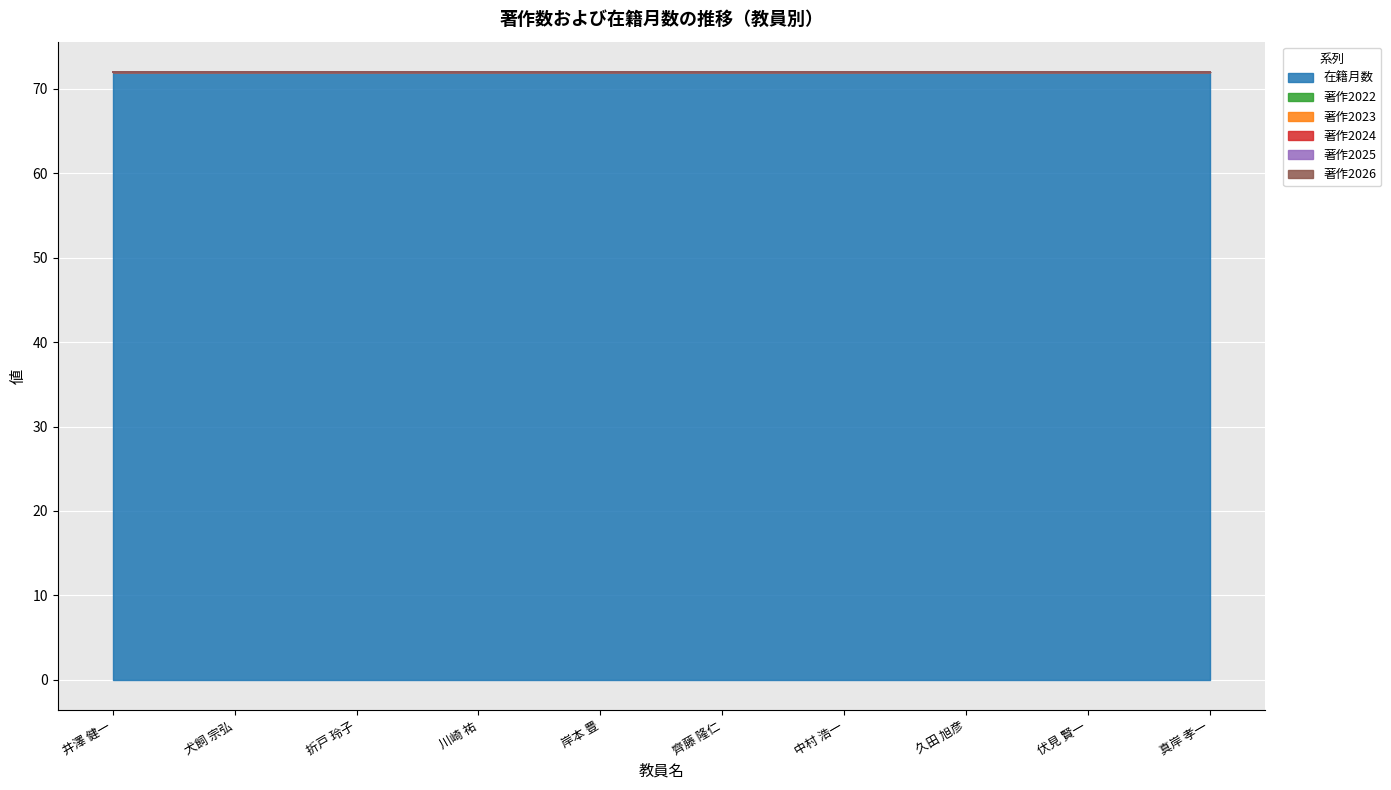

Rank the series at 岸本 豊 from highest to lowest value.

在籍月数, 著作2022, 著作2023, 著作2024, 著作2025, 著作2026